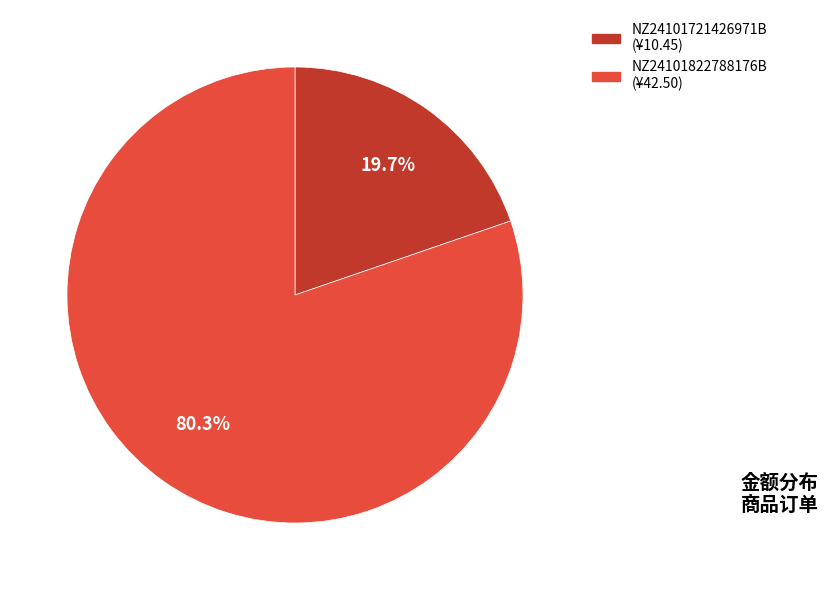

True or false: NZ24101822788176B accounts for 72% of the total.

False